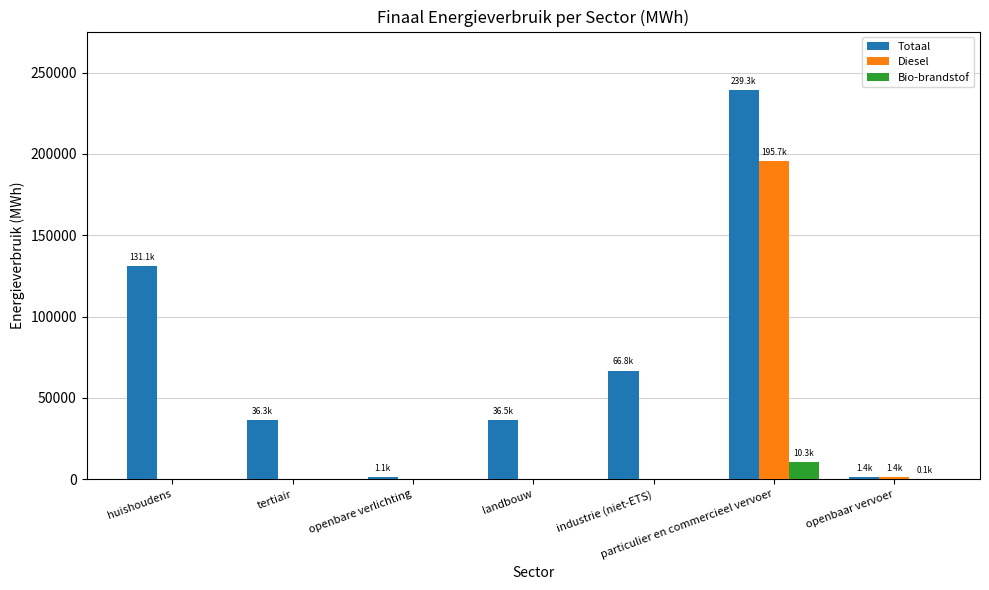

What is the sum of all Bio-brandstof values?

10376.7